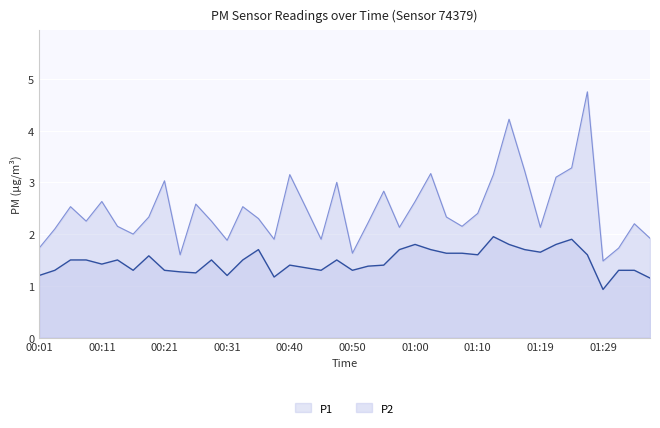

What is the difference between the highest and lowest values at 01:02?

1.5